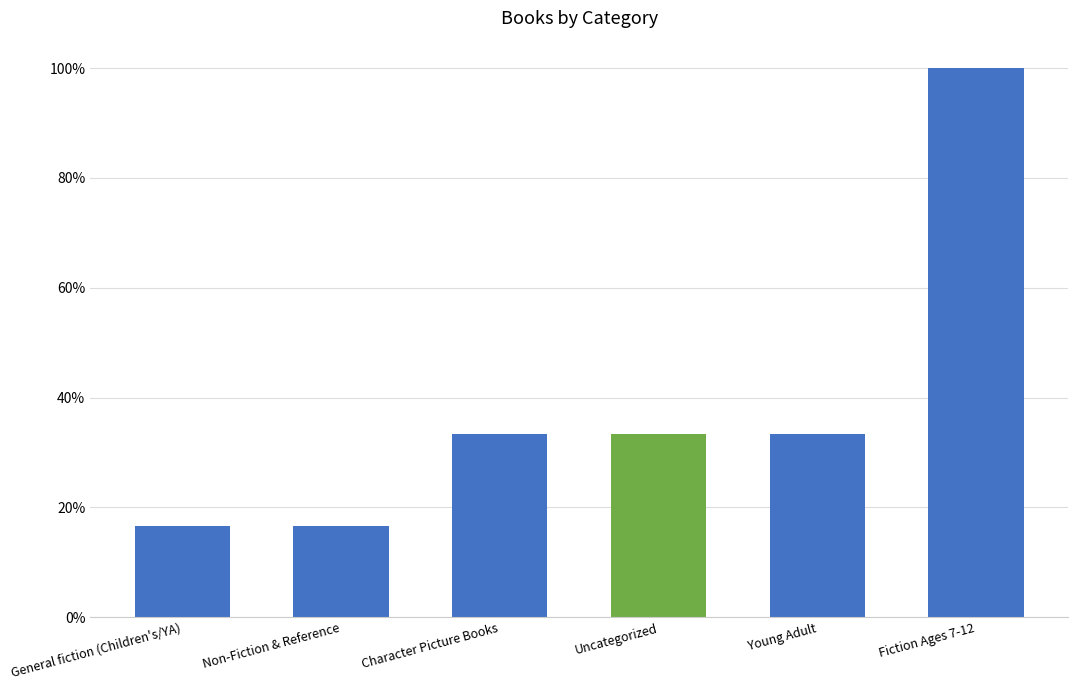

Reading right to left, transcribe all the data shown in this chart.

1.0	0.3	0.3	0.3	0.2	0.2